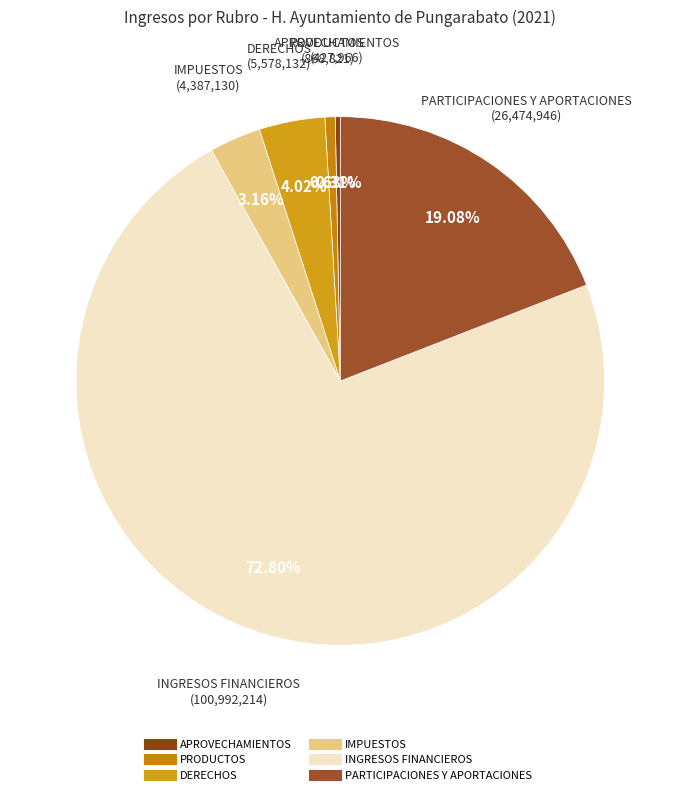

To the nearest percent, what is the combined percentage of INGRESOS FINANCIEROS and PARTICIPACIONES Y APORTACIONES?

92%